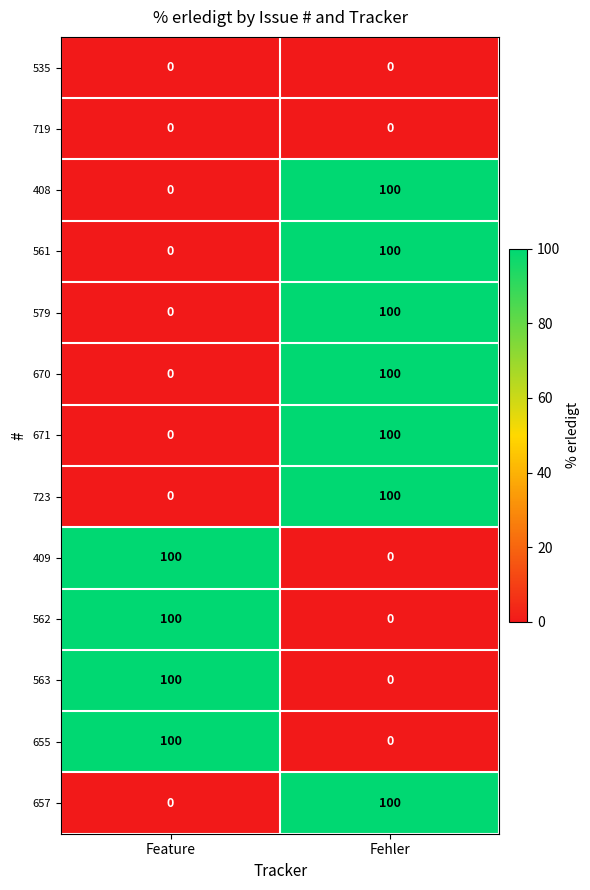

Reading left to right, what are all the values shown in this chart?

535: 0	0
719: 0	0
408: 0	100
561: 0	100
579: 0	100
670: 0	100
671: 0	100
723: 0	100
409: 100	0
562: 100	0
563: 100	0
655: 100	0
657: 0	100